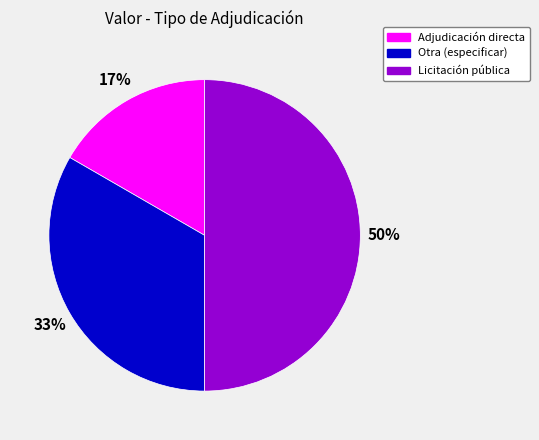

Does Adjudicación directa represent more than half of the total?

No